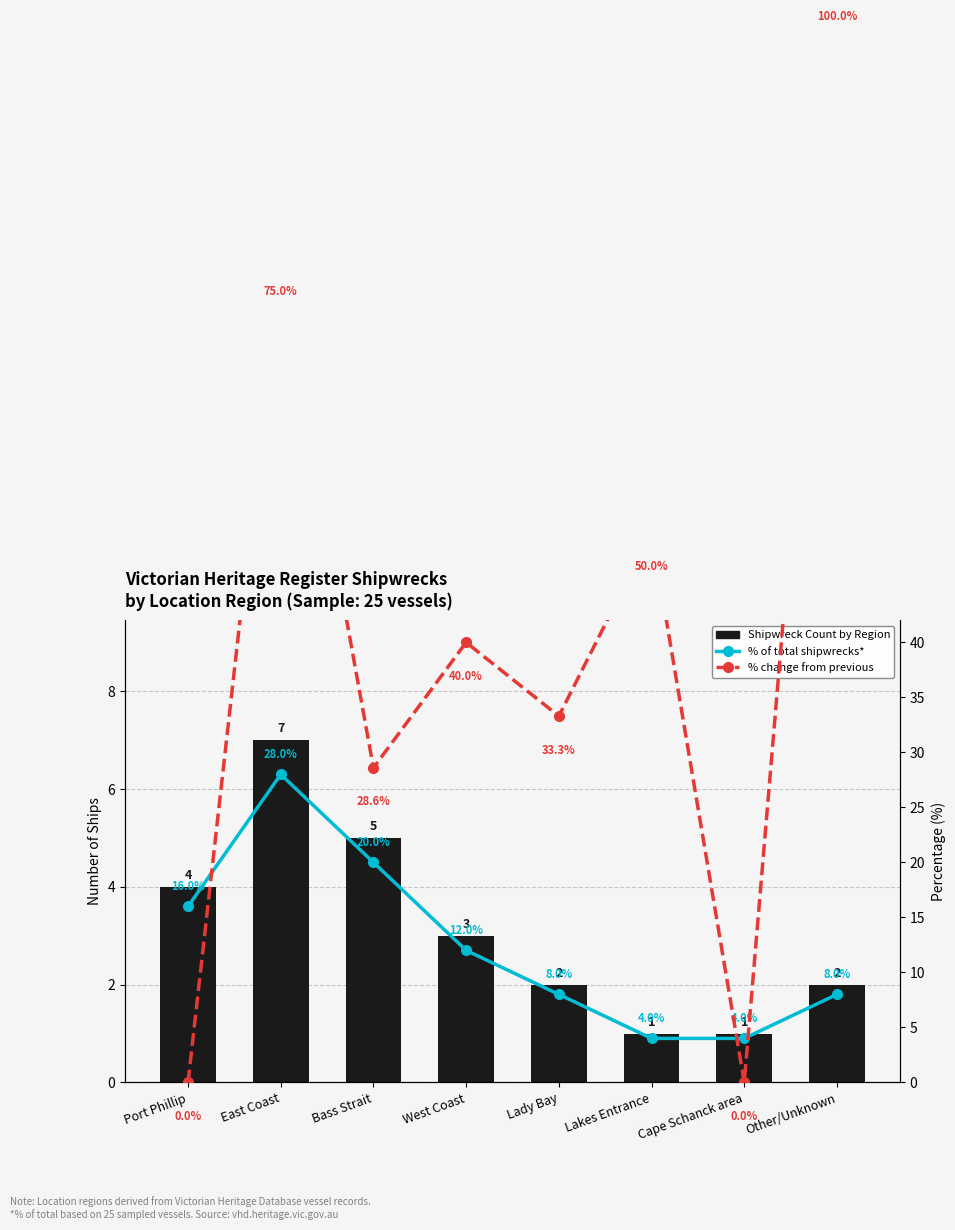

What is the sum of all % change from previous values?

326.9